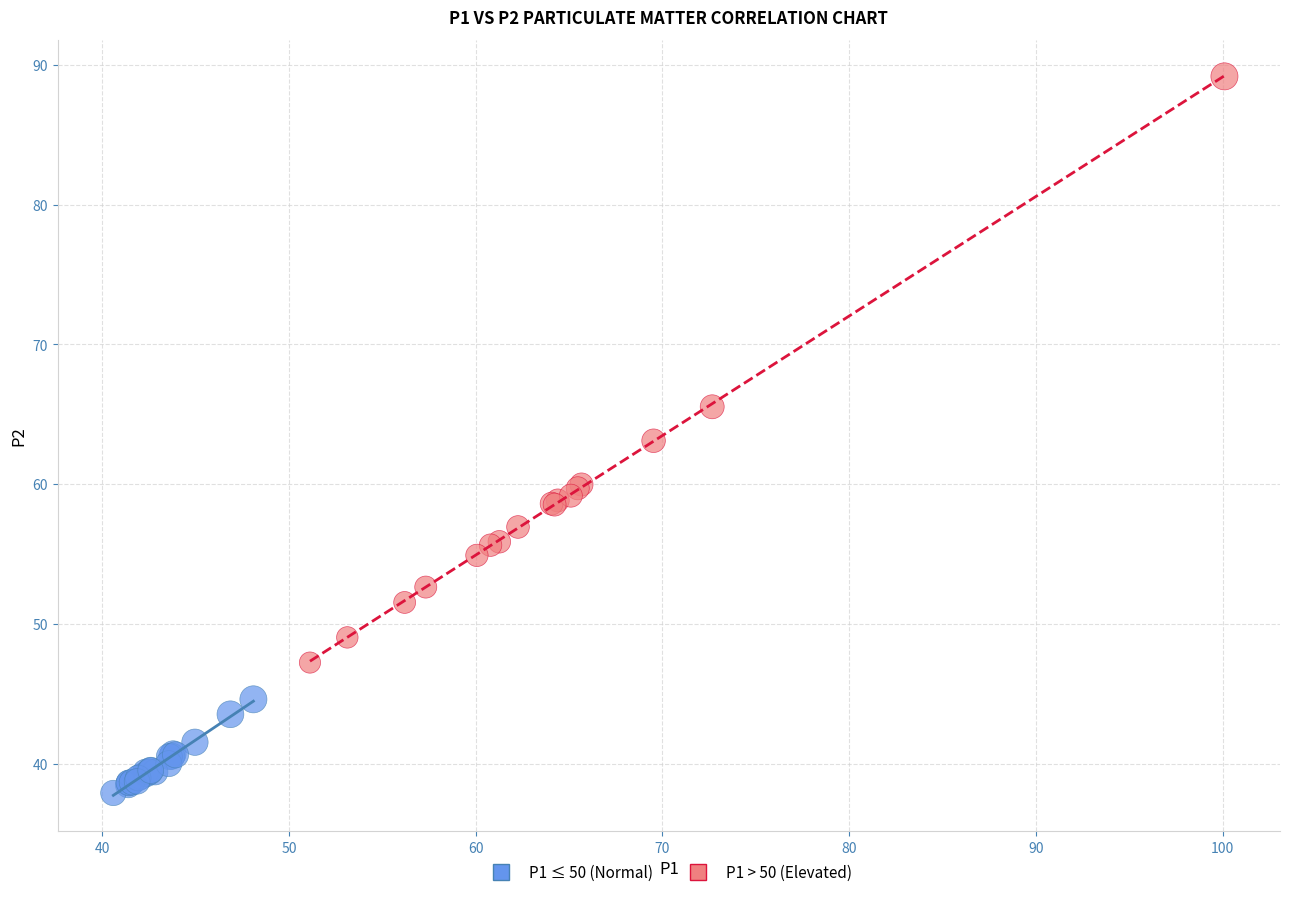

Which series contains the lowest Y value?

P1 ≤ 50 (Normal)